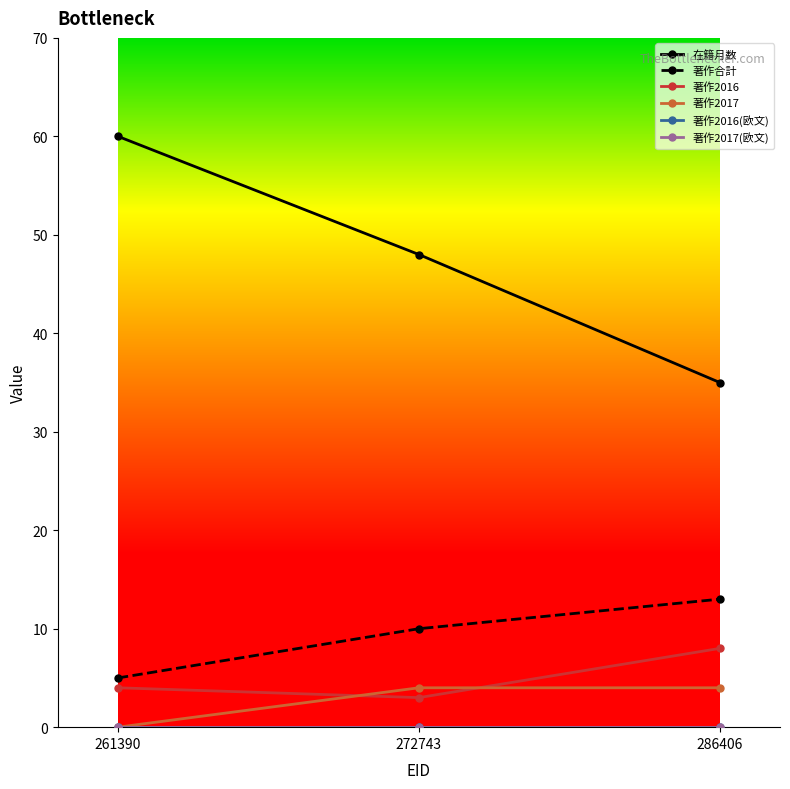

Is this an area chart (filled region under the line)?

No